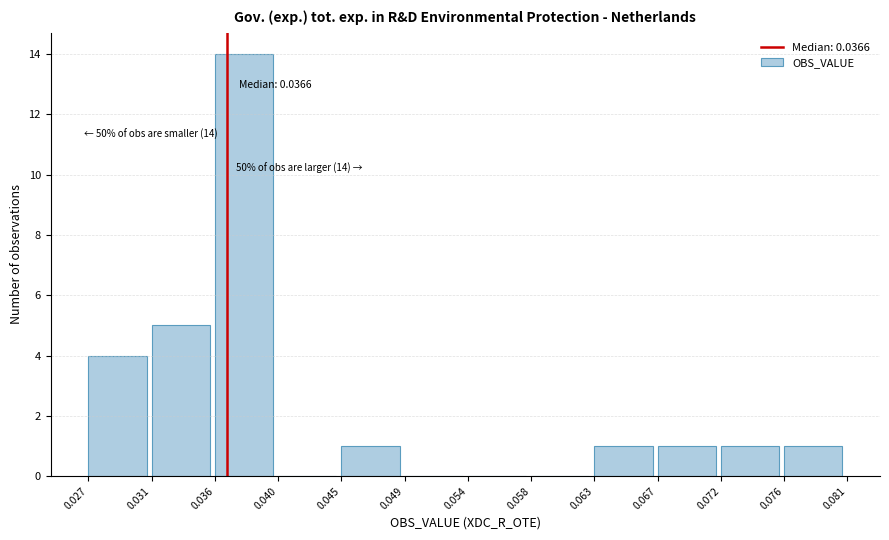

Which range on the x-axis has the tallest bar?

0.036 to 0.040